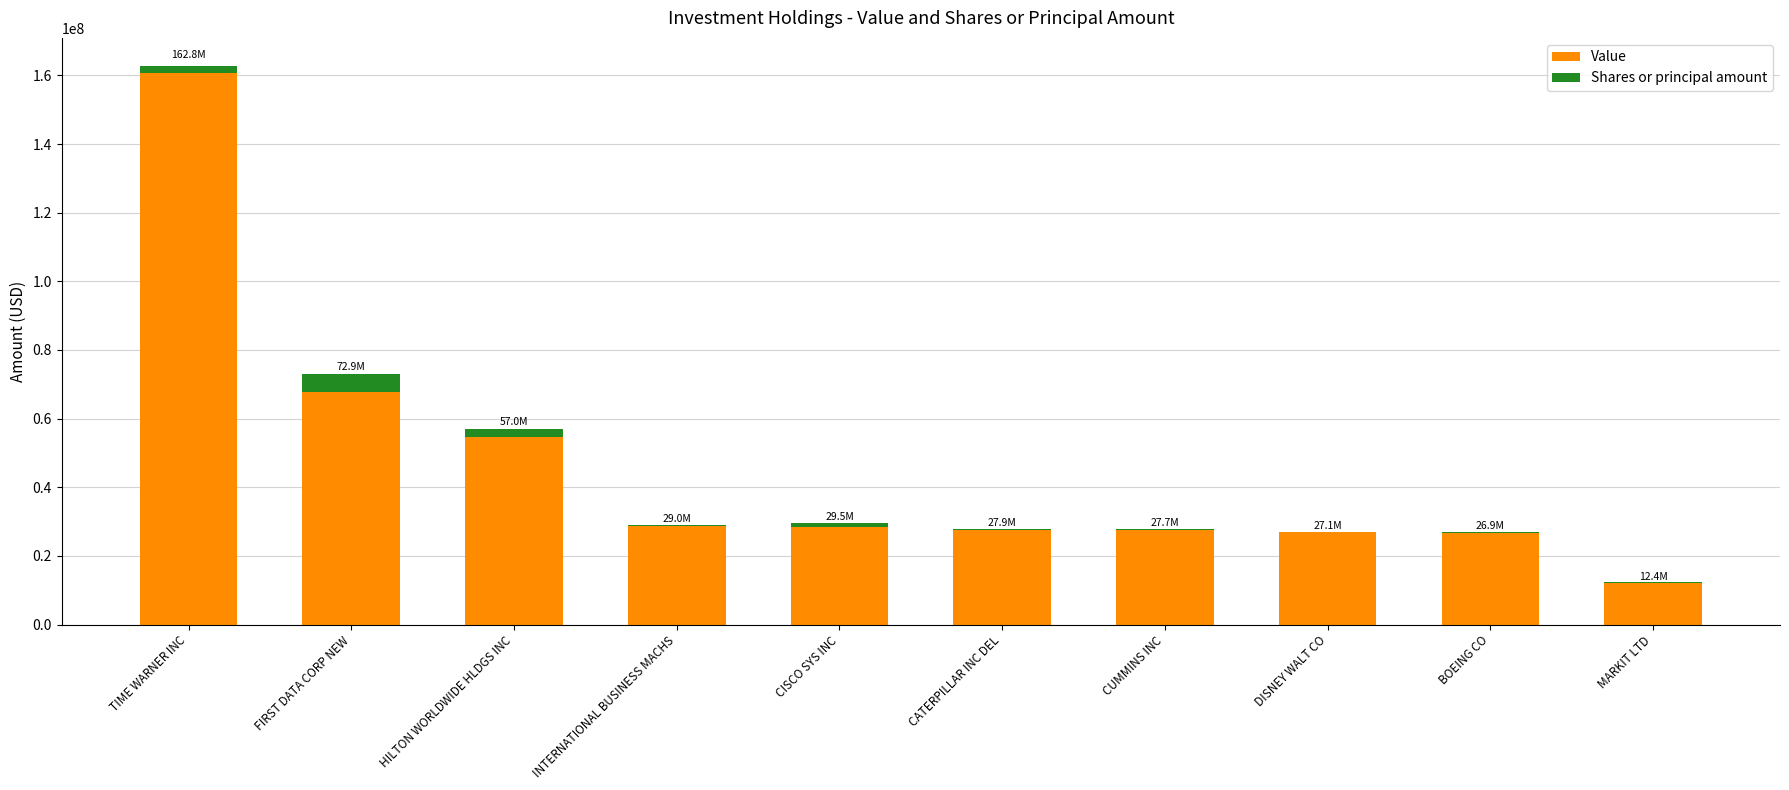

Does the chart contain stacked bars?

Yes